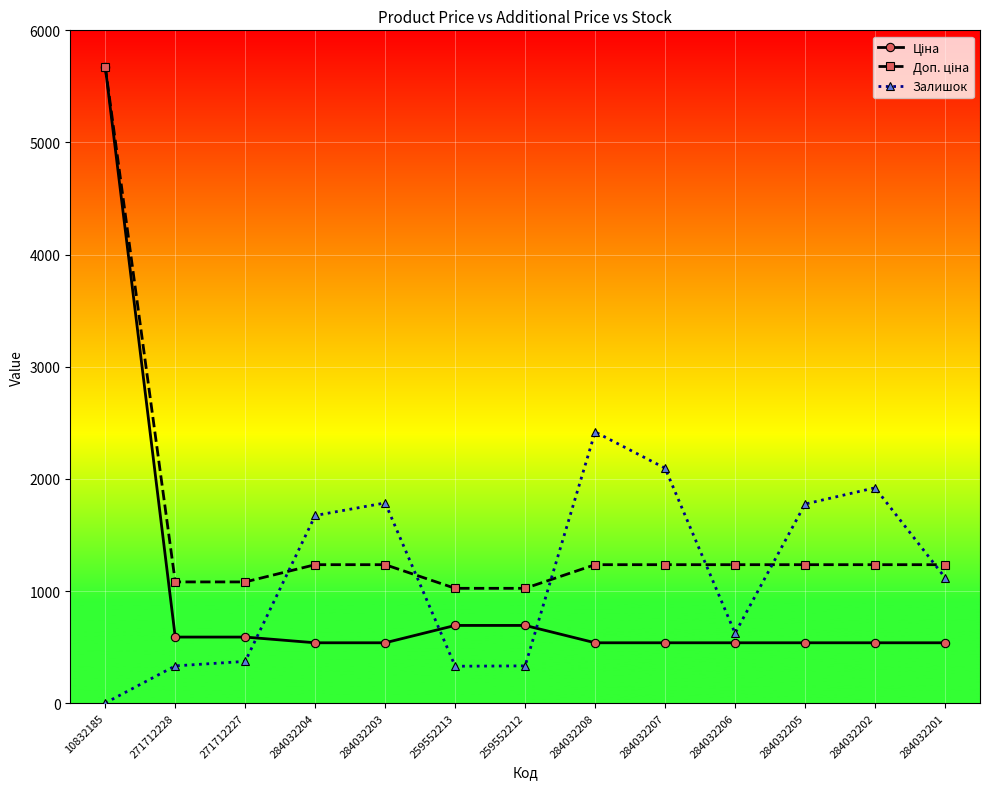

Which label corresponds to the smallest value in the chart?

10832185